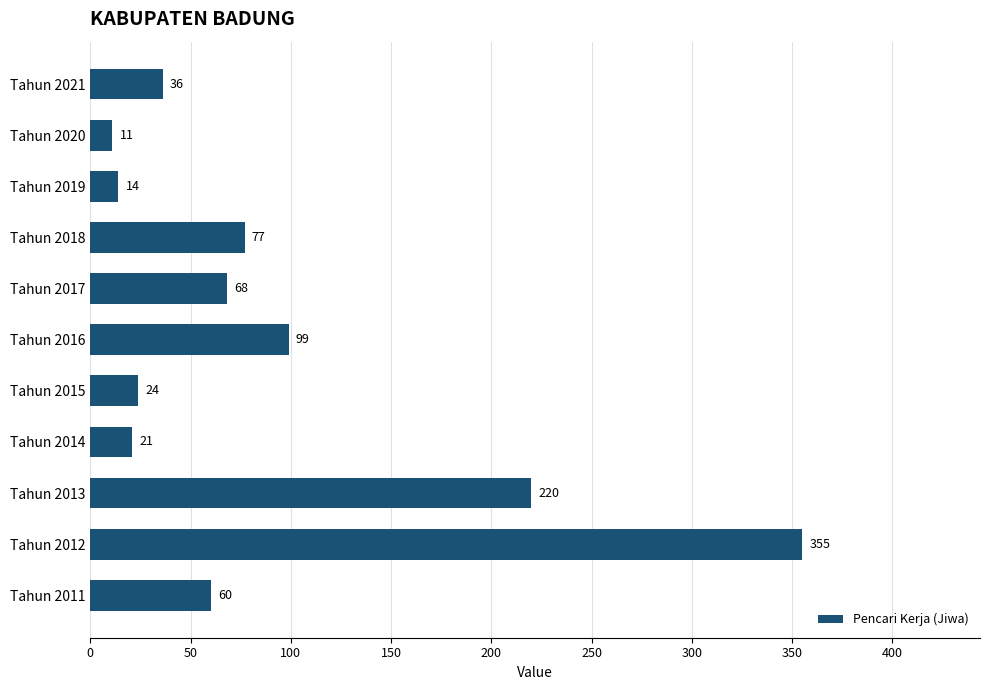

What is the difference between the maximum and minimum values?

344